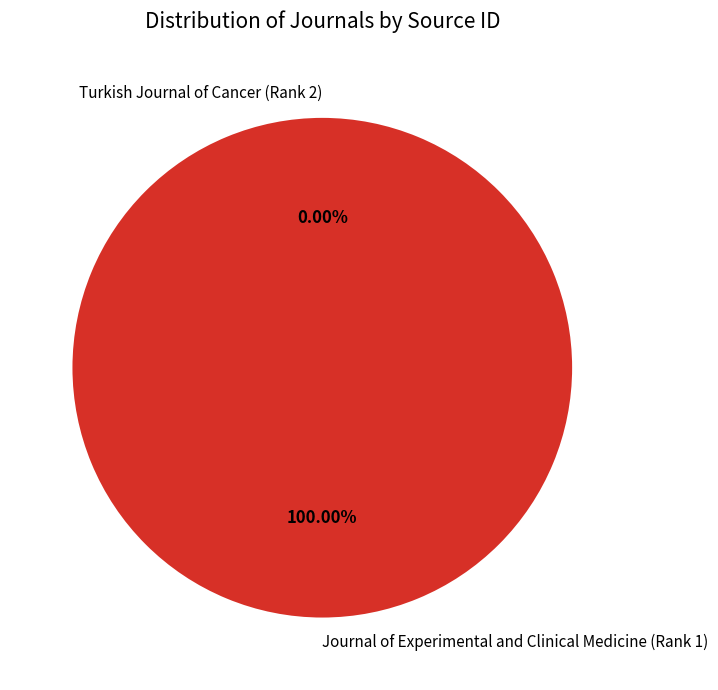

Is there any slice that represents more than half of the pie?

Yes